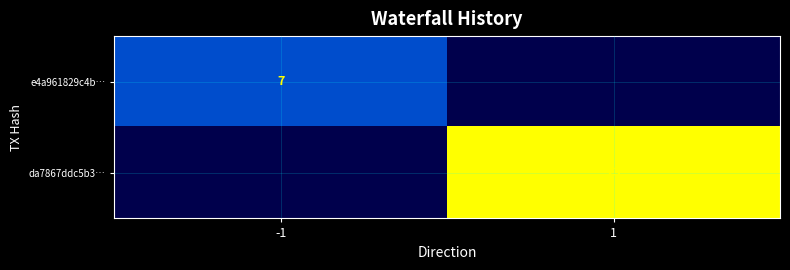

The da7867ddc5b3… series shows 31 at 1. True or false?

False